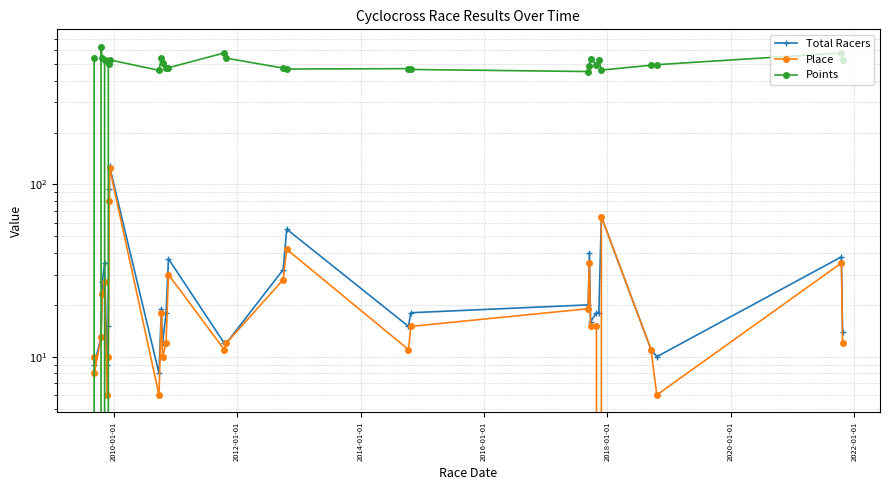

Reading left to right, transcribe all the data shown in this chart.

Total Racers: 10.0	9.0	13.0	27.0	35.0	9.0	15.0	94.0	128.0	8.0	19.0	12.0	18.0	37.0	12.0	12.0	32.0	55.0	15.0	18.0	20.0	40.0	16.0	18.0	18.0	65.0	11.0	10.0	38.0	14.0
Place: 10.0	8.0	13.0	23.0	27.0	6.0	10.0	80.0	125.0	6.0	18.0	10.0	12.0	30.0	11.0	12.0	28.0	42.0	11.0	15.0	19.0	35.0	15.0	15.0	0.0	65.0	11.0	6.0	35.0	12.0
Points: 538.8	0.0	630.2	539.5	529.9	0.0	515.8	503.6	528.7	459.7	542.9	509.8	475.6	475.9	580.1	540.6	473.9	467.8	470.2	465.1	452.4	488.0	538.4	497.0	528.7	461.3	492.2	495.7	579.6	524.6